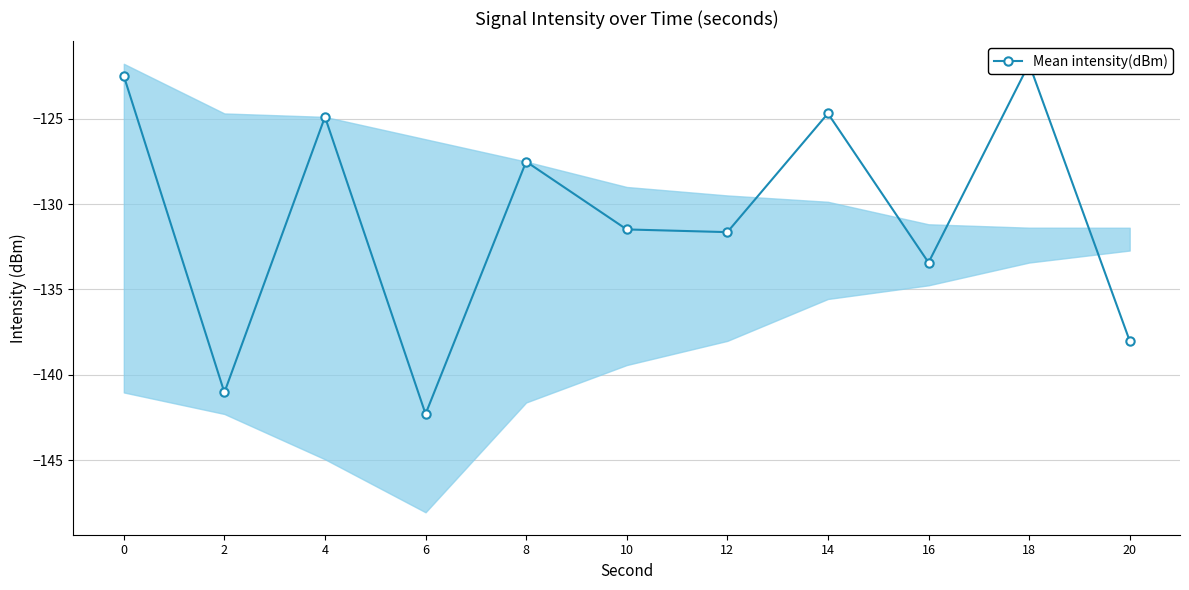

How many categories are shown in the chart?

11